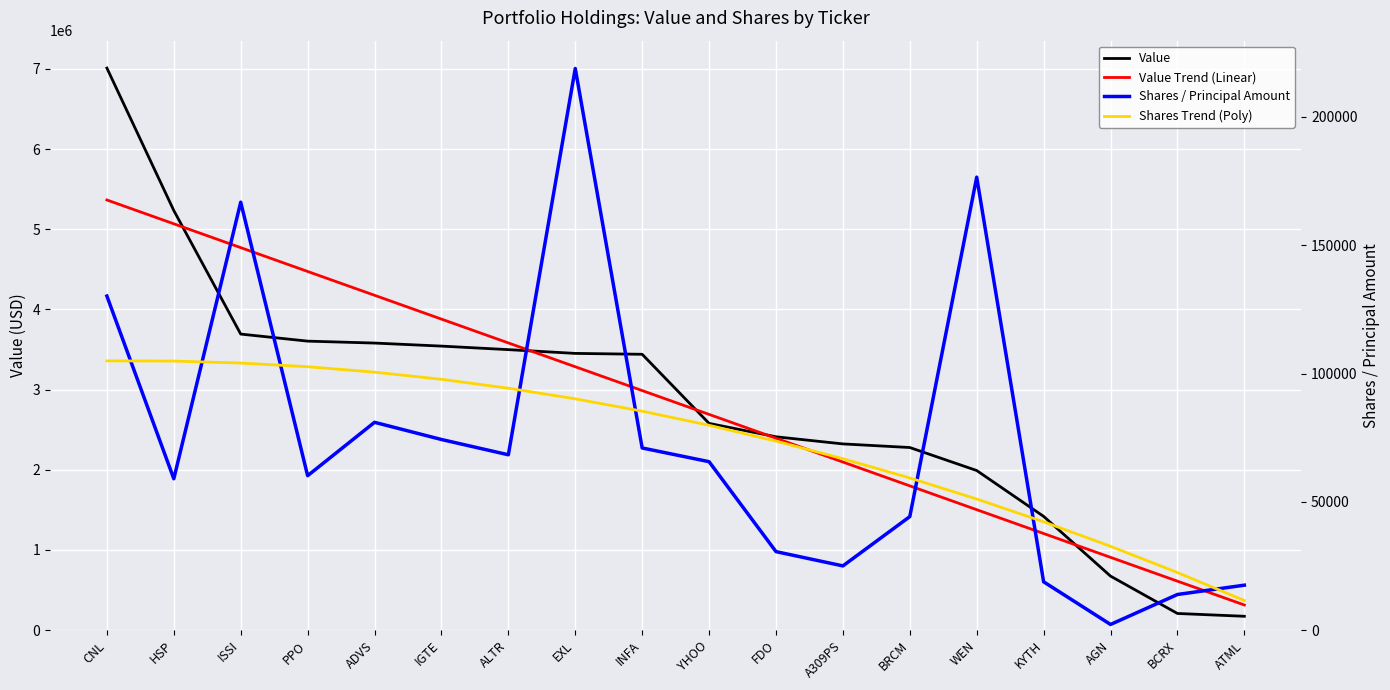

Where is the first local minimum for Shares / Principal Amount?

HSP